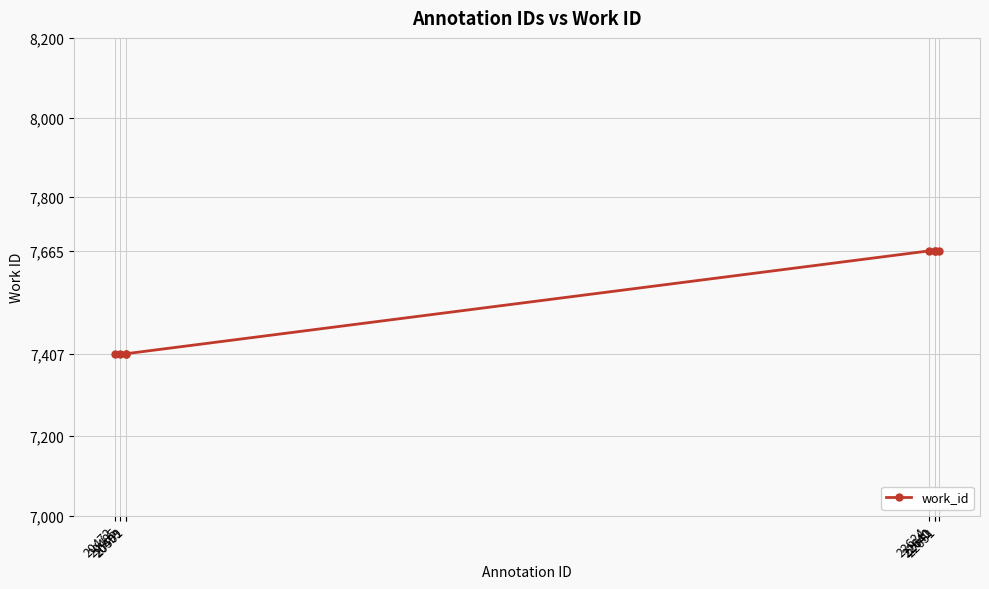

Is it true that the value at 22640 is 7665?

True